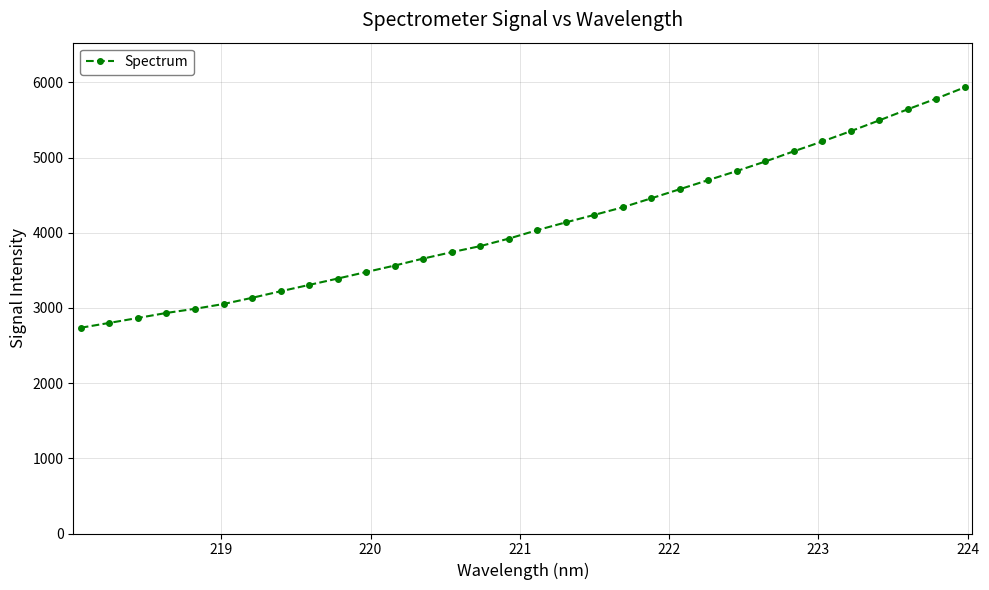

What is the average value?

4106.6